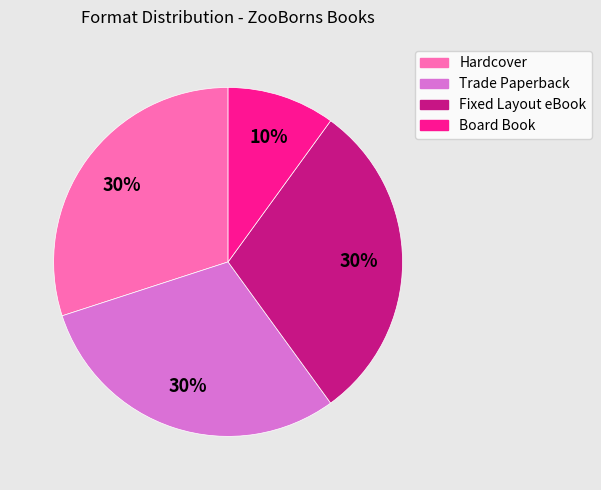

What percentage is the Fixed Layout eBook slice, to the nearest percent?

30%